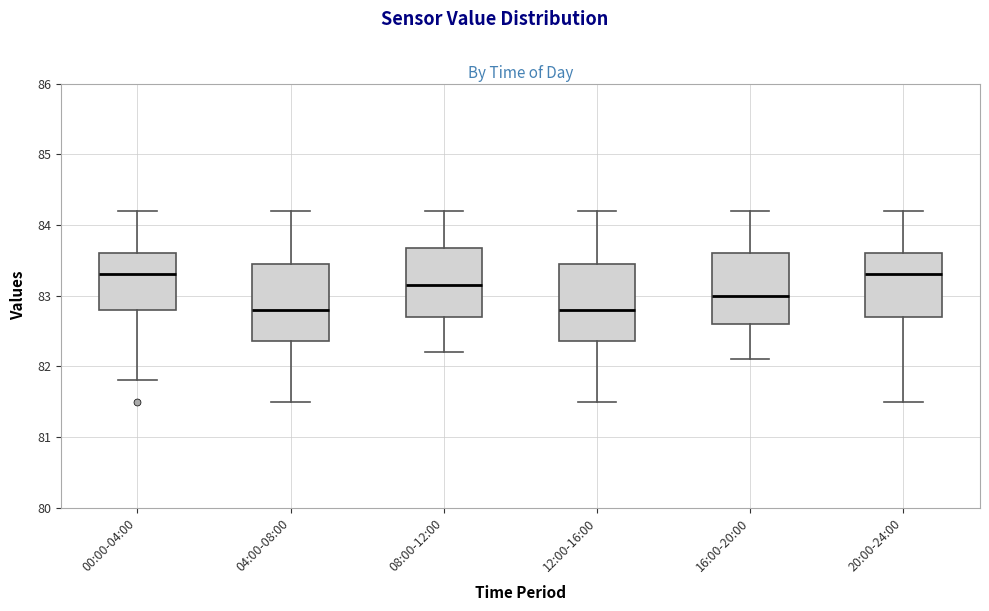

Where does the lower whisker of the box for 08:00-12:00 end on the y-axis? The values are not printed on the chart, so give them approximately, as read against the axis.

82.2